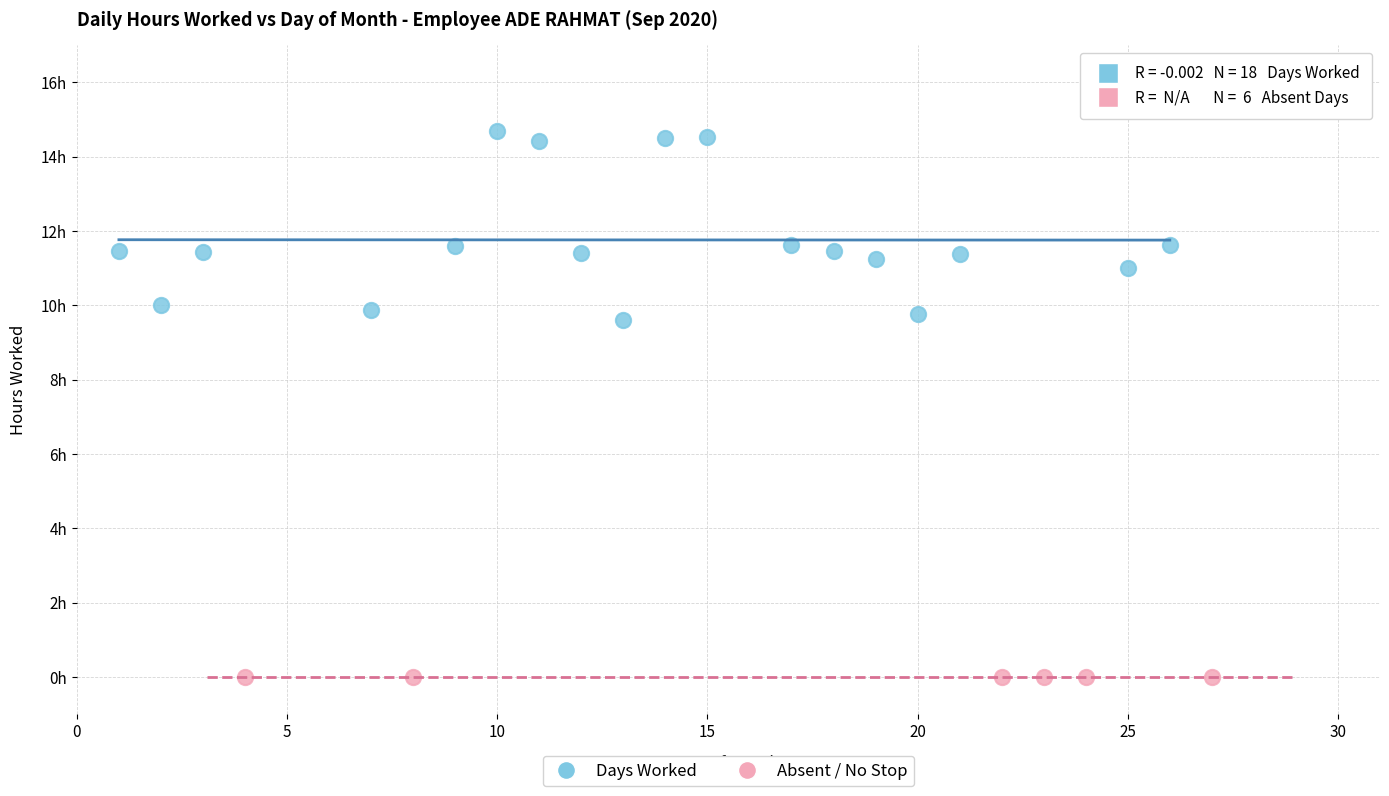

What are all the series names shown in the legend?

Days Worked, Absent / No Stop